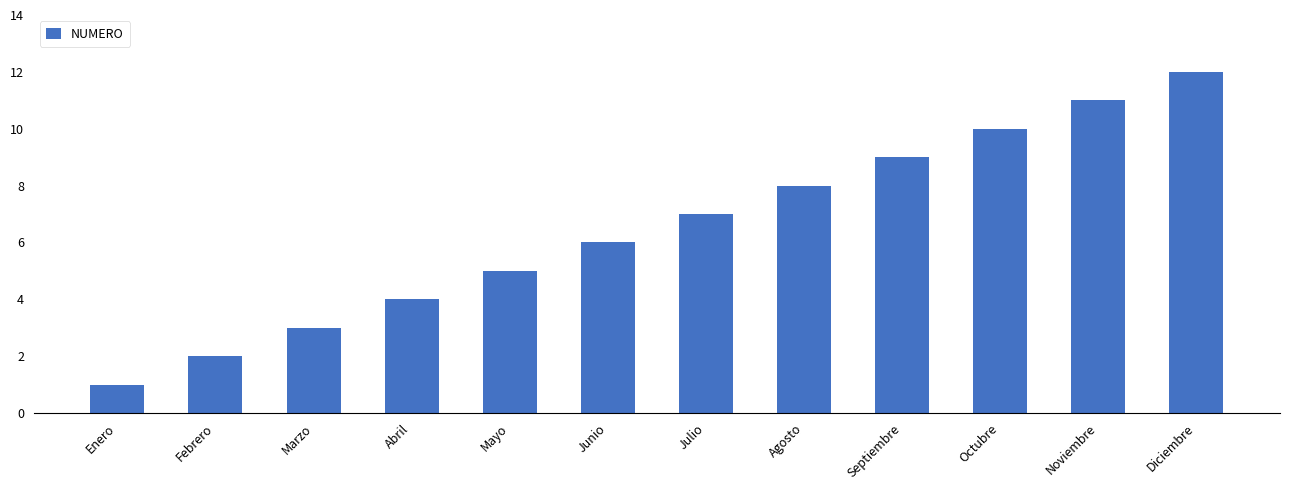

List the labels in order of value, largest first.

Diciembre, Noviembre, Octubre, Septiembre, Agosto, Julio, Junio, Mayo, Abril, Marzo, Febrero, Enero